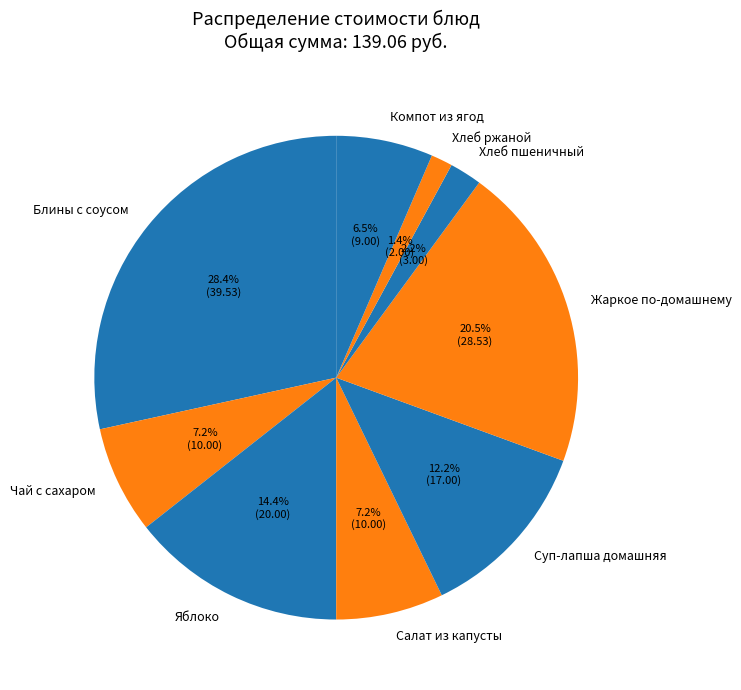

What portion of the pie excludes Яблоко?

85.6%